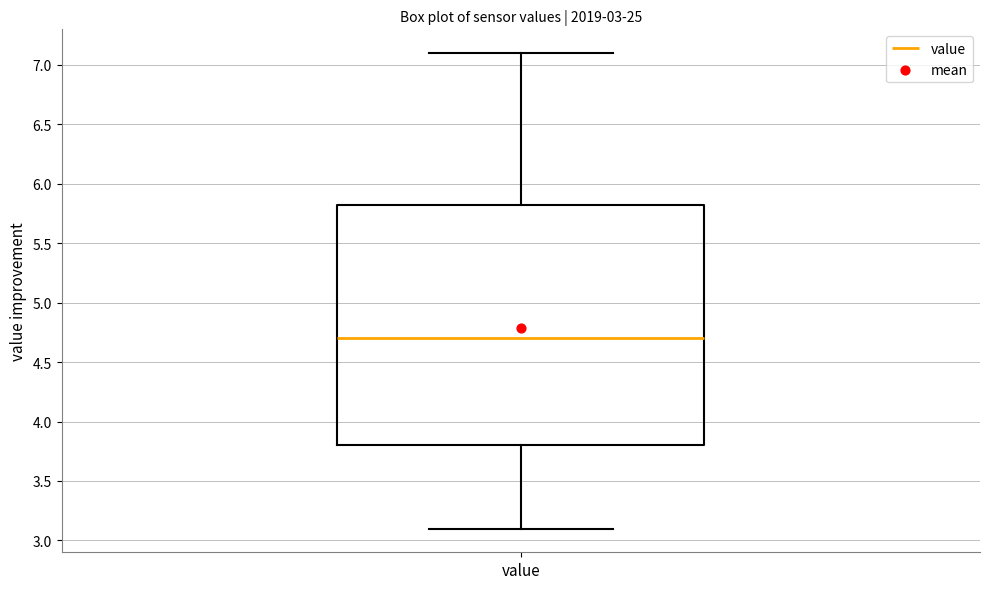

Read this box plot against the y-axis: the position of the median line, the range covered by the box, and the ends of both whiskers. The values are not printed on the chart, so give them approximately, as read against the axis.

median 4.70, box 3.80 to 5.85, whiskers 3.10 to 7.10